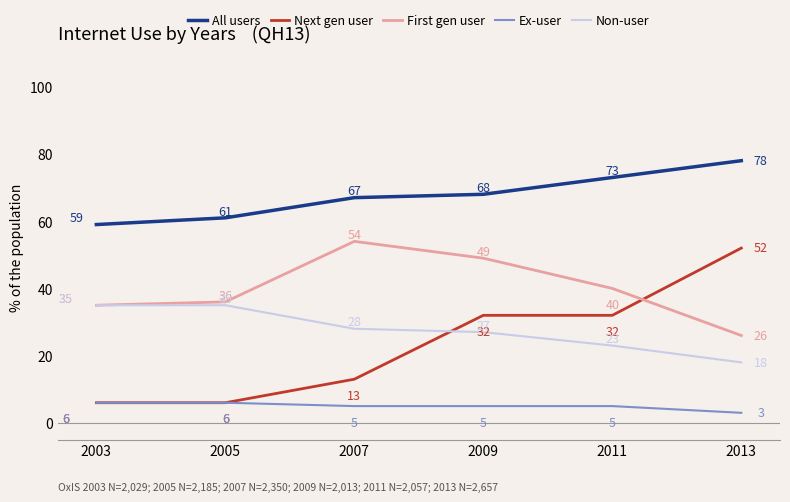

Which label corresponds to the largest value in the chart?

2013